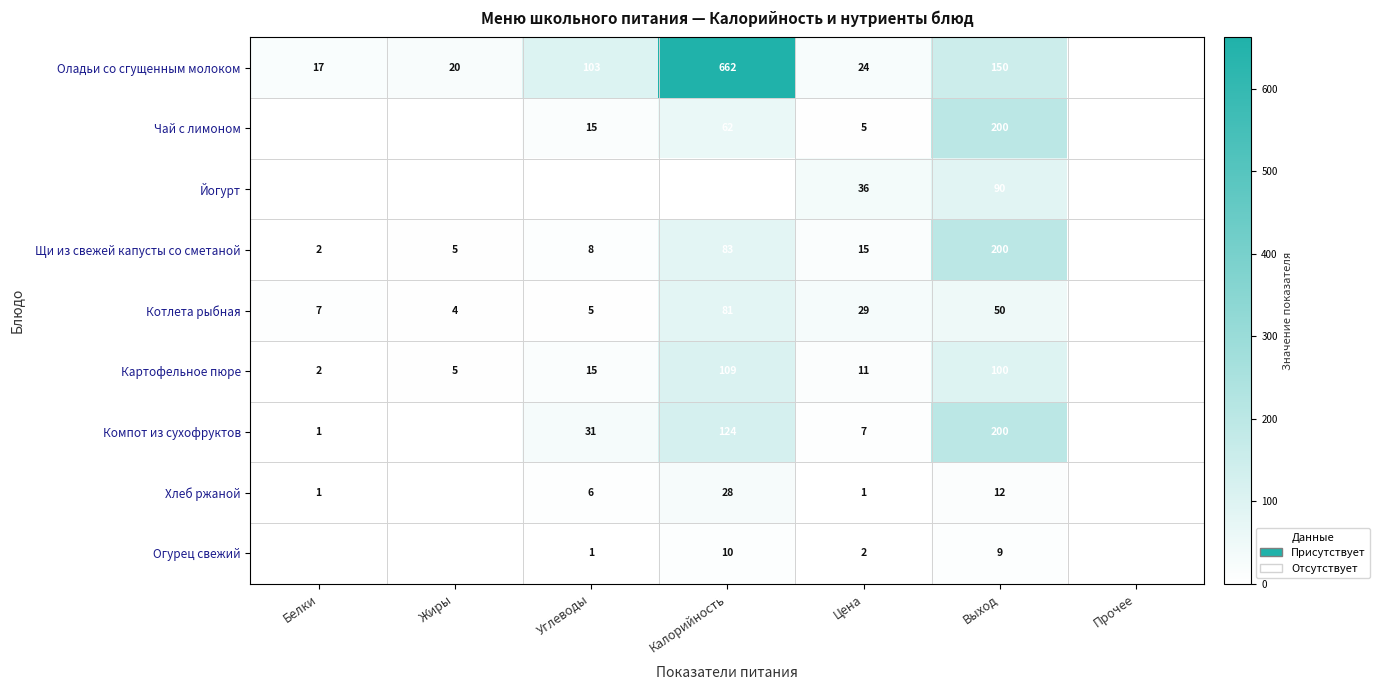

The value of Хлеб ржаной at Углеводы is 8. True or false?

False